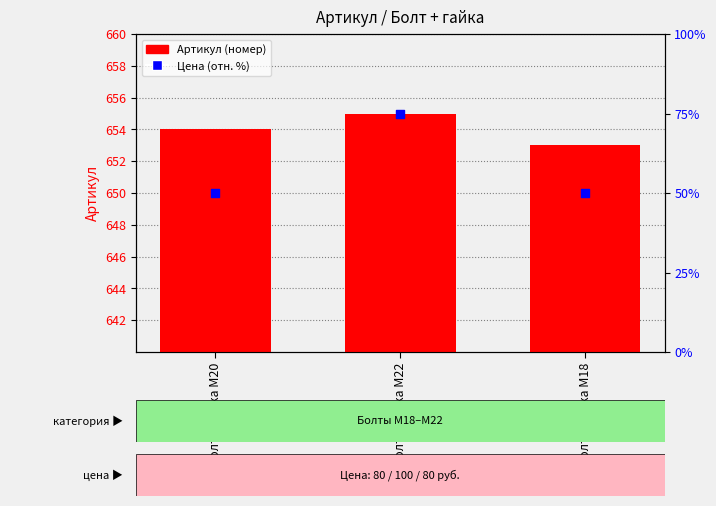

Which series has the largest total across all categories?

Артикул